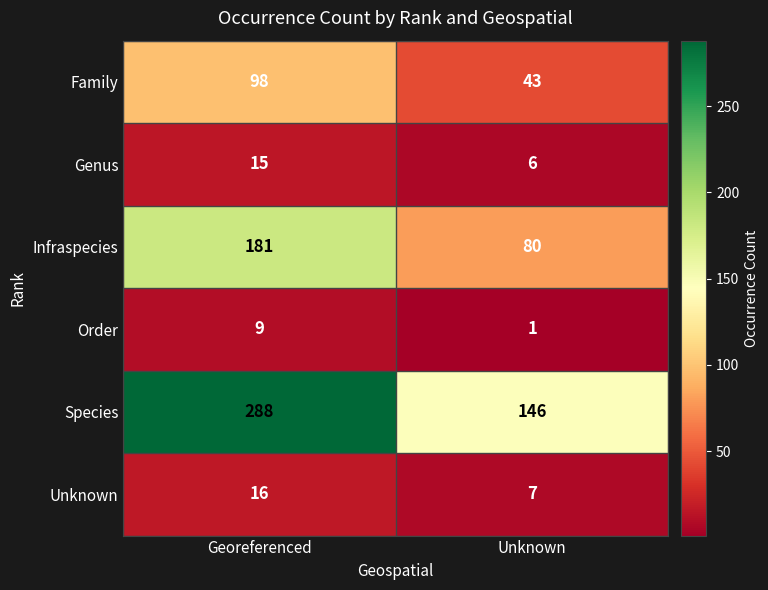

Which series changed the most between Georeferenced and Unknown?

Species